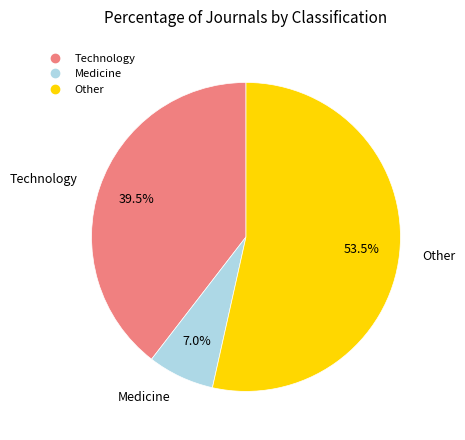

Rank the categories by value from highest to lowest.

Other, Technology, Medicine